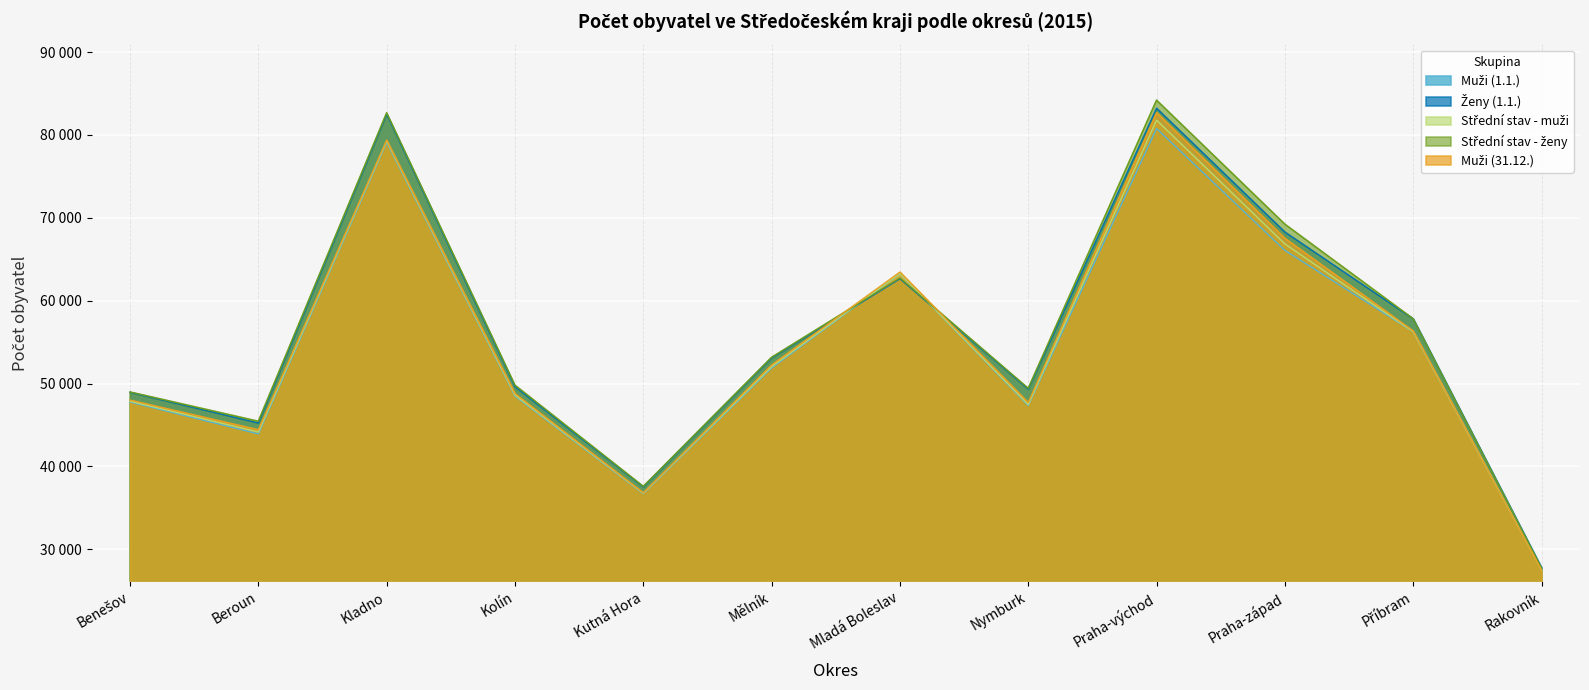

Reading right to left, extract all data points from this chart.

Muži (1.1.): Rakovník=27606	Příbram=56266	Praha-západ=66070	Praha-východ=80778	Nymburk=47356	Mladá Boleslav=63284	Mělník=51876	Kutná Hora=36711	Kolín=48496	Kladno=79102	Beroun=43930	Benešov=47770
Ženy (1.1.): Rakovník=27783	Příbram=57818	Praha-západ=68281	Praha-východ=83224	Nymburk=49333	Mladá Boleslav=62647	Mělník=53097	Kutná Hora=37533	Kolín=49629	Kladno=82519	Beroun=45242	Benešov=48948
Střední stav - muži: Rakovník=27509	Příbram=56262	Praha-západ=66854	Praha-východ=81787	Nymburk=47473	Mladá Boleslav=63290	Mělník=52041	Kutná Hora=36775	Kolín=48617	Kladno=79276	Beroun=44151	Benešov=47869
Střední stav - ženy: Rakovník=27738	Příbram=57820	Praha-západ=69231	Praha-východ=84195	Nymburk=49427	Mladá Boleslav=62741	Mělník=53170	Kutná Hora=37591	Kolín=49803	Kladno=82670	Beroun=45450	Benešov=48981
Muži (31.12.): Rakovník=27510	Příbram=56354	Praha-západ=67534	Praha-východ=82696	Nymburk=47712	Mladá Boleslav=63451	Mělník=52250	Kutná Hora=36821	Kolín=48795	Kladno=79371	Beroun=44431	Benešov=48010